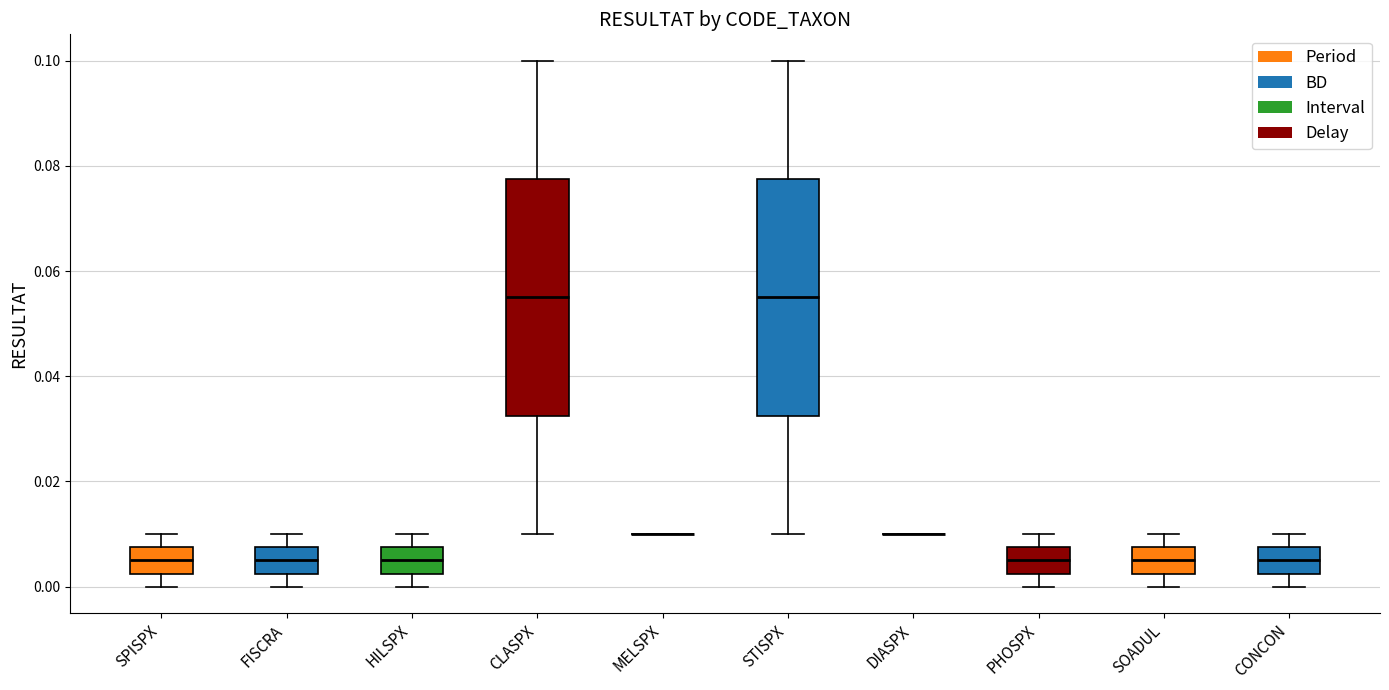

Reading left to right, transcribe this box plot: for each box, give where its median line is, the range the box spans, and where its two whiskers end, as read against the y-axis. The values are not printed on the chart, so give them approximately, as read against the axis.

SPISPX: median 0.006, box 0.002 to 0.008, whiskers 0.000 to 0.010
FISCRA: median 0.006, box 0.002 to 0.008, whiskers 0.000 to 0.010
HILSPX: median 0.006, box 0.002 to 0.008, whiskers 0.000 to 0.010
CLASPX: median 0.056, box 0.032 to 0.078, whiskers 0.010 to 0.100
MELSPX: box collapsed to a line at 0.010, whiskers 0.010 to 0.010
STISPX: median 0.056, box 0.032 to 0.078, whiskers 0.010 to 0.100
DIASPX: box collapsed to a line at 0.010, whiskers 0.010 to 0.010
PHOSPX: median 0.006, box 0.002 to 0.008, whiskers 0.000 to 0.010
SOADUL: median 0.006, box 0.002 to 0.008, whiskers 0.000 to 0.010
CONCON: median 0.006, box 0.002 to 0.008, whiskers 0.000 to 0.010